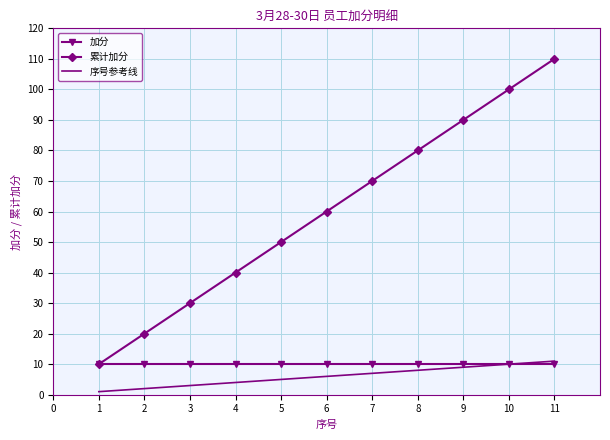

What is the maximum value for 累计加分?

110